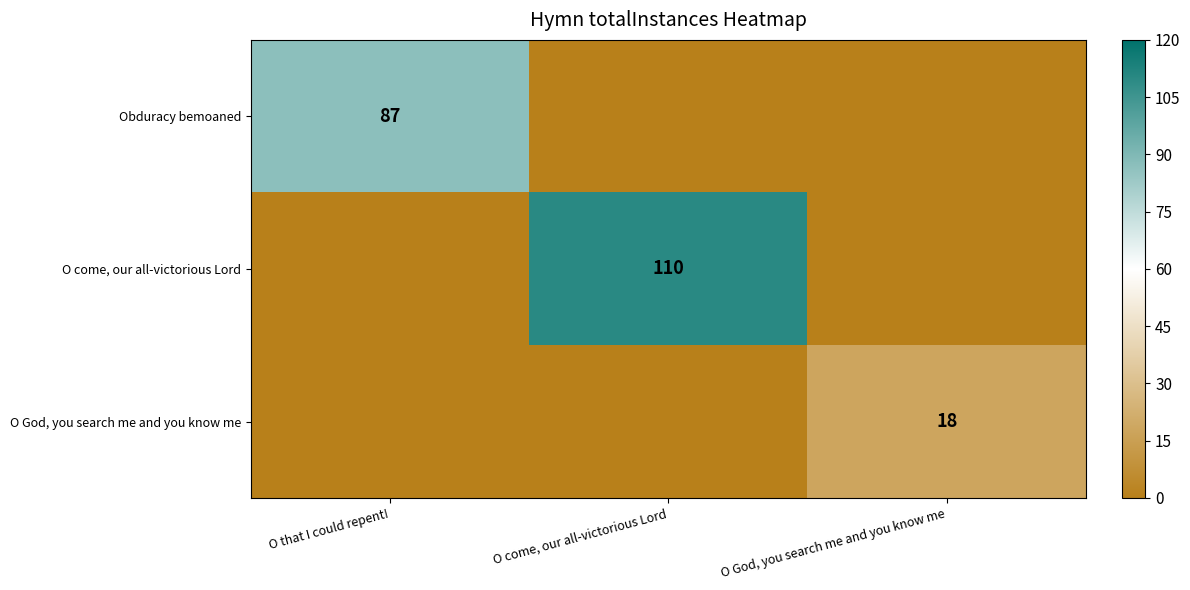

At which label is Obduracy bemoaned closest to 43?

O come, our all-victorious Lord